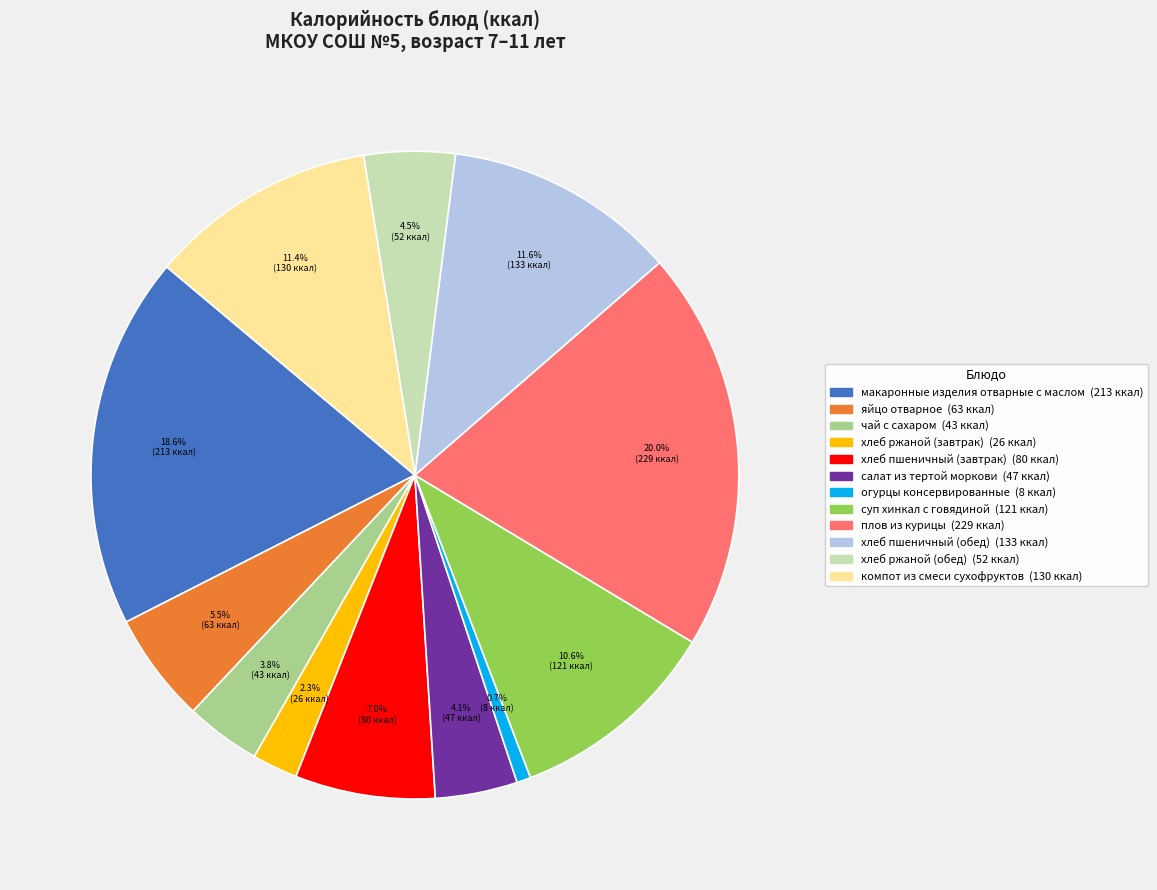

True or false: огурцы консервированные accounts for 11% of the total.

False